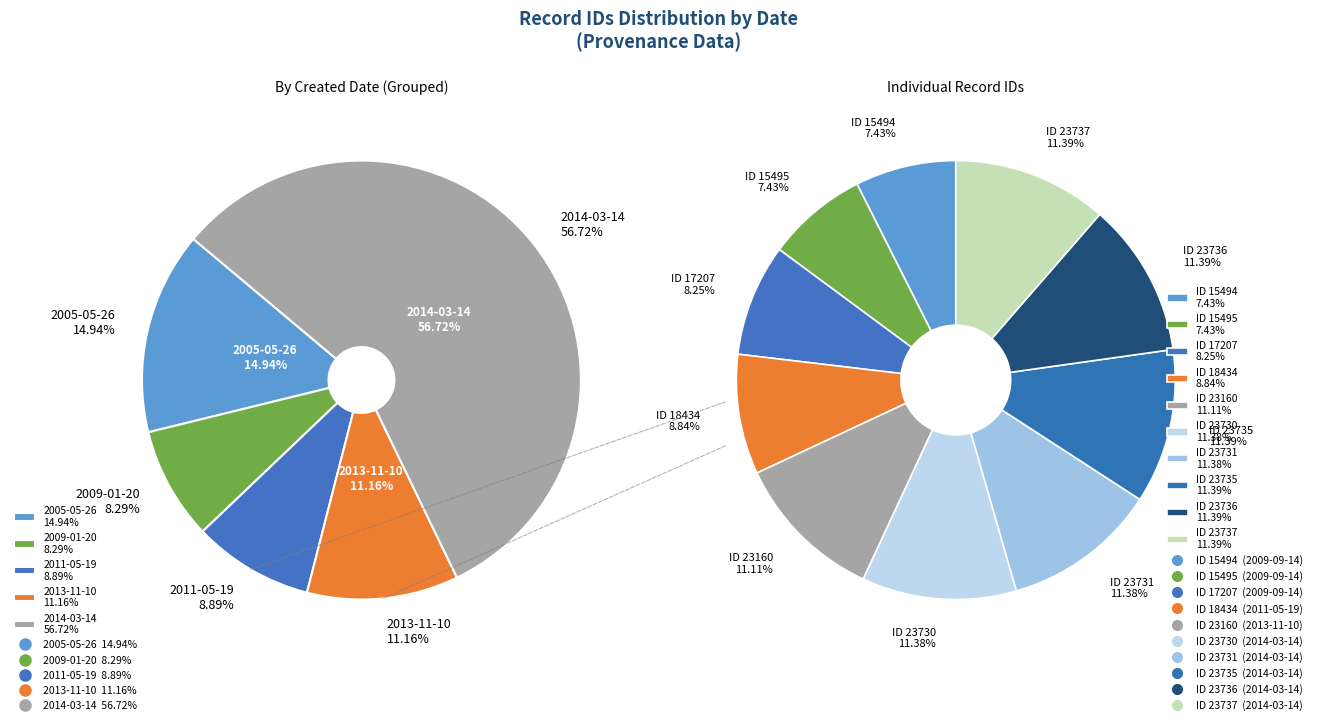

What is the largest slice in the pie chart?

2014-03-14